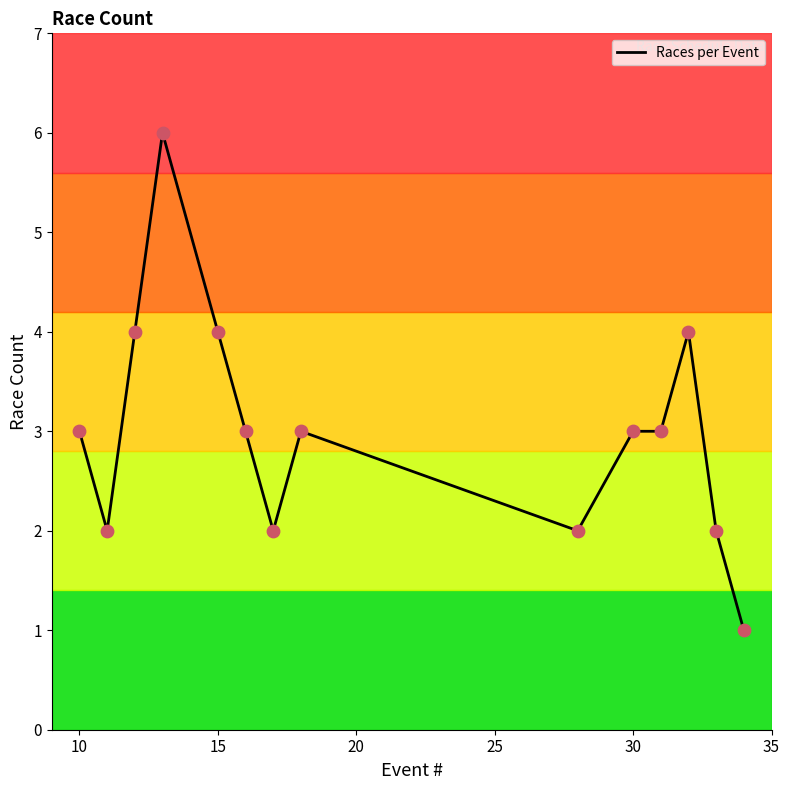

What is the difference between the maximum and minimum values?

5